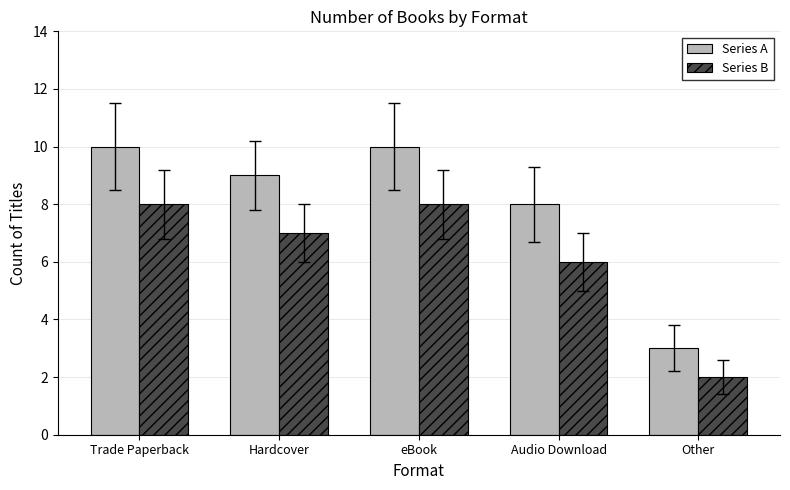

How many groups of bars are there?

5